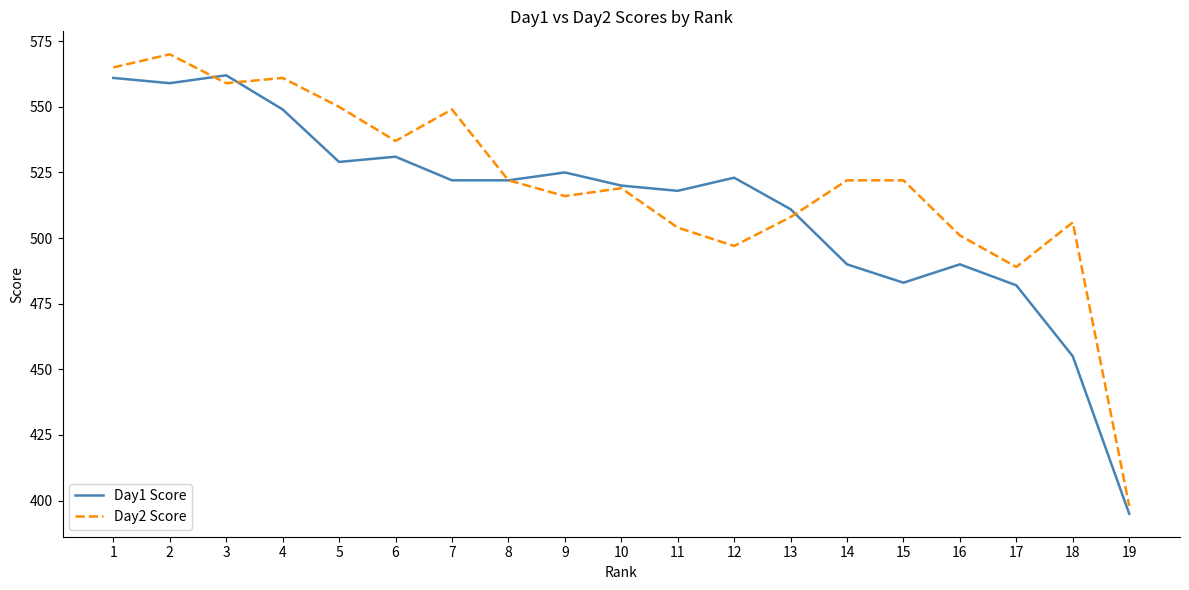

Is the value of Day1 Score at 7 greater than the value of Day2 Score at 4?

No